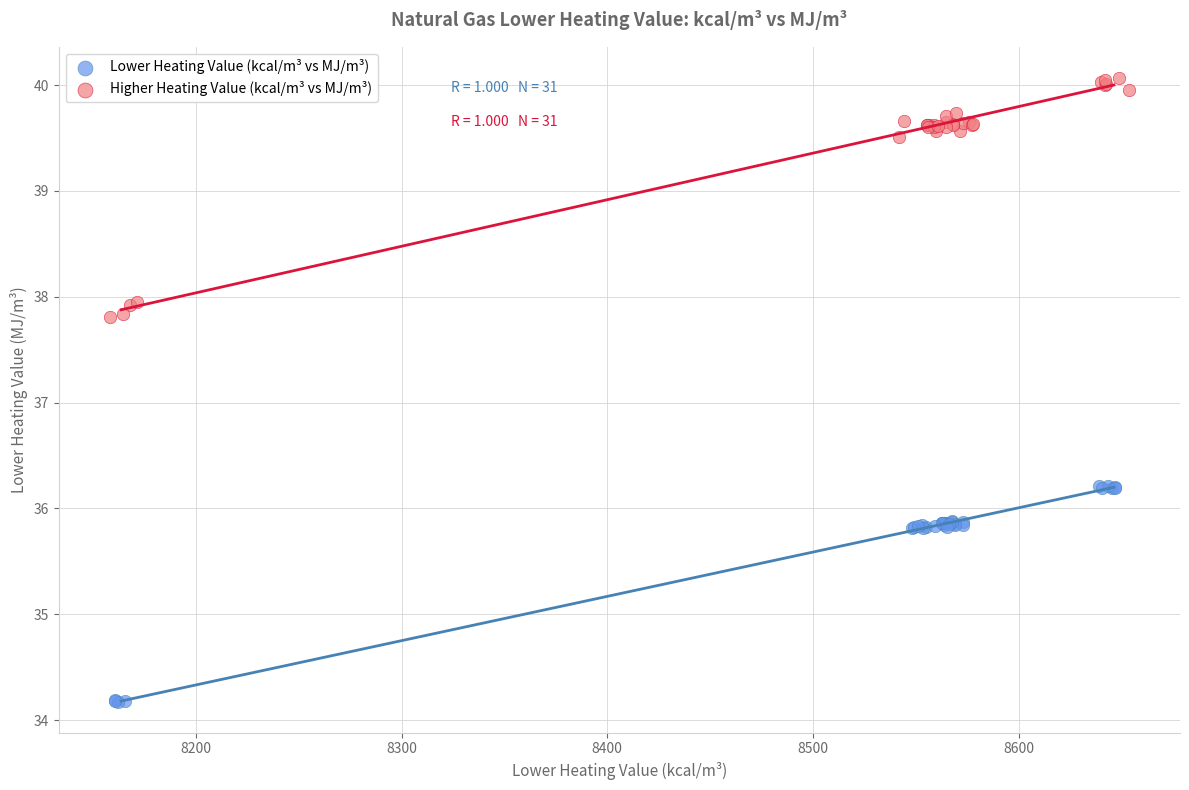

Which series reaches the minimum Y coordinate?

Lower Heating Value (kcal/m³ vs MJ/m³)